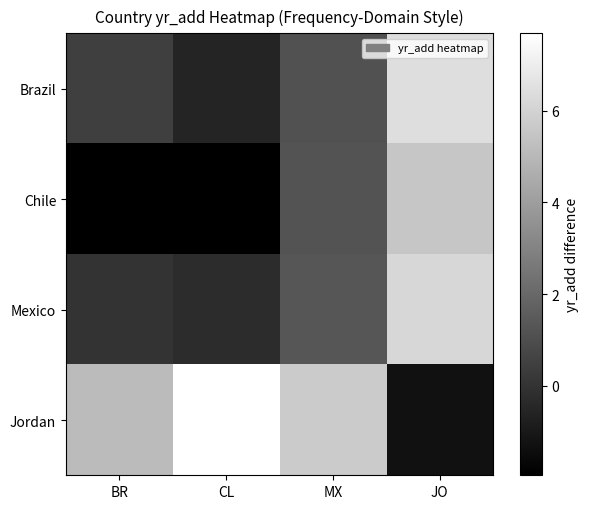

Reading left to right, what are all the values shown in this chart?

Brazil: BR=0.5	CL=-0.6	MX=1.1	JO=6.4
Chile: BR=-1.9	CL=-2.0	MX=1.2	JO=5.5
Mexico: BR=-0.0	CL=-0.3	MX=1.3	JO=6.2
Jordan: BR=5.1	CL=7.7	MX=5.7	JO=-1.3